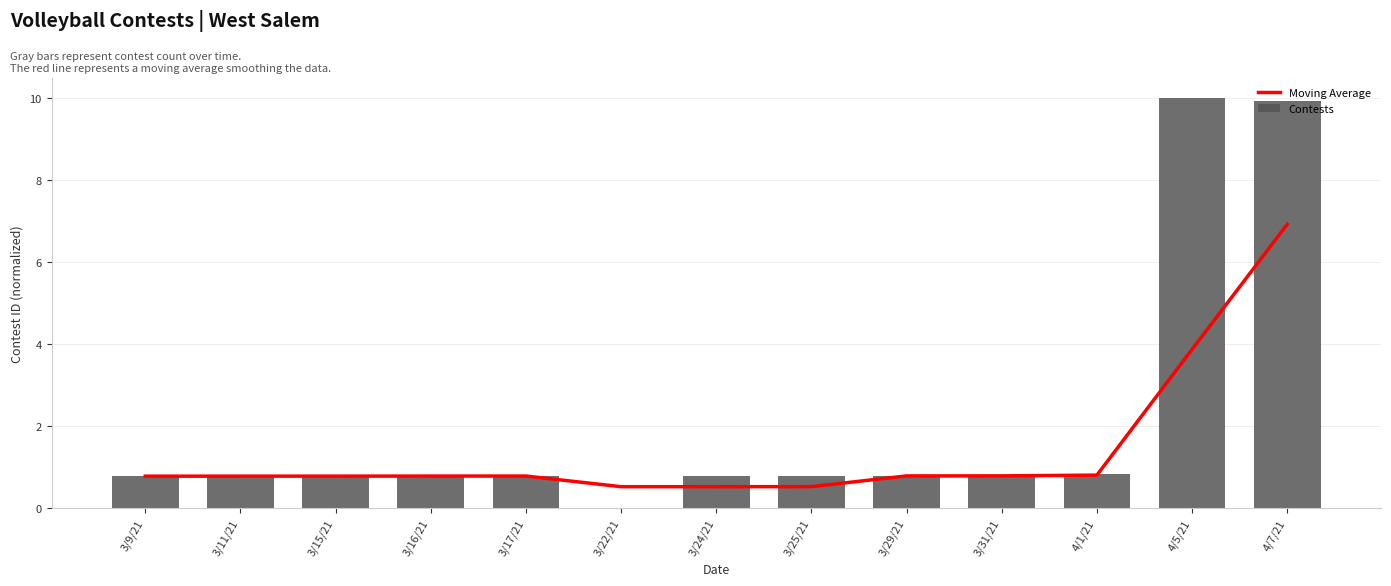

What value does the Moving Average series have at 3/25/21?

0.5